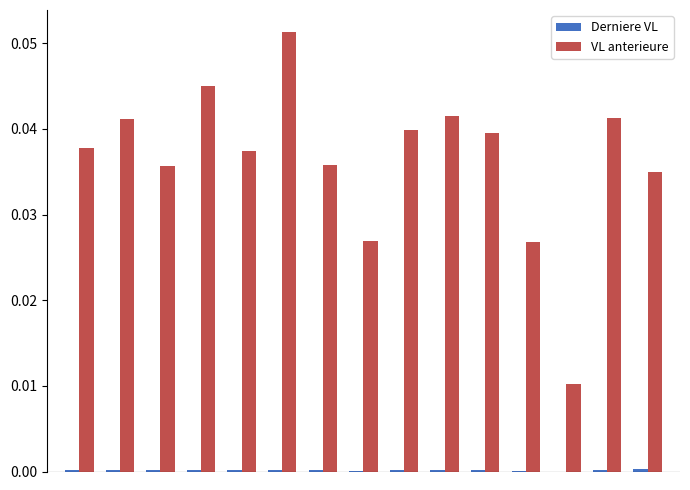

What is the sum of all VL anterieure values?

0.5